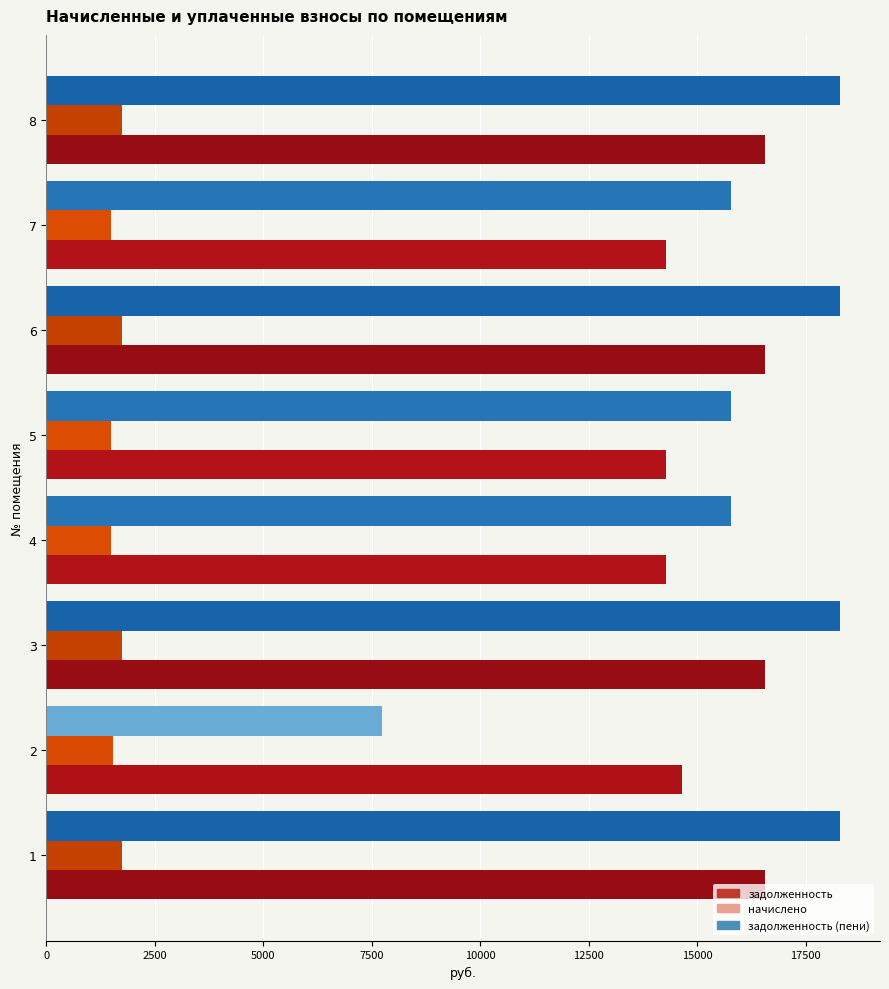

Is the value of задолженность at 1 greater than the value of начислено at 4?

Yes